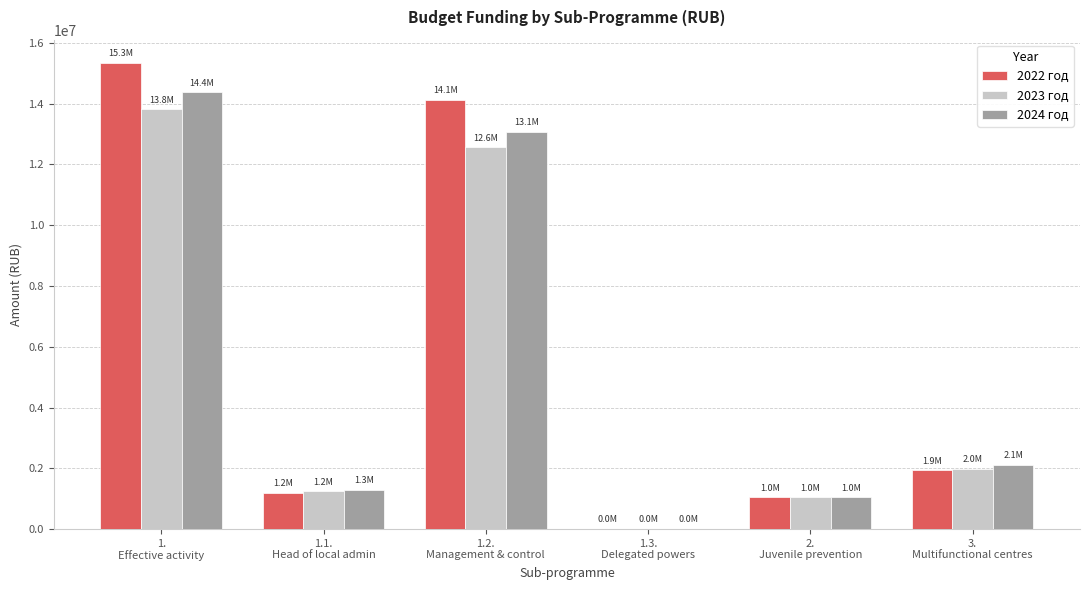

At which label is 2024 год closest to 7184872?

3.
Multifunctional centres